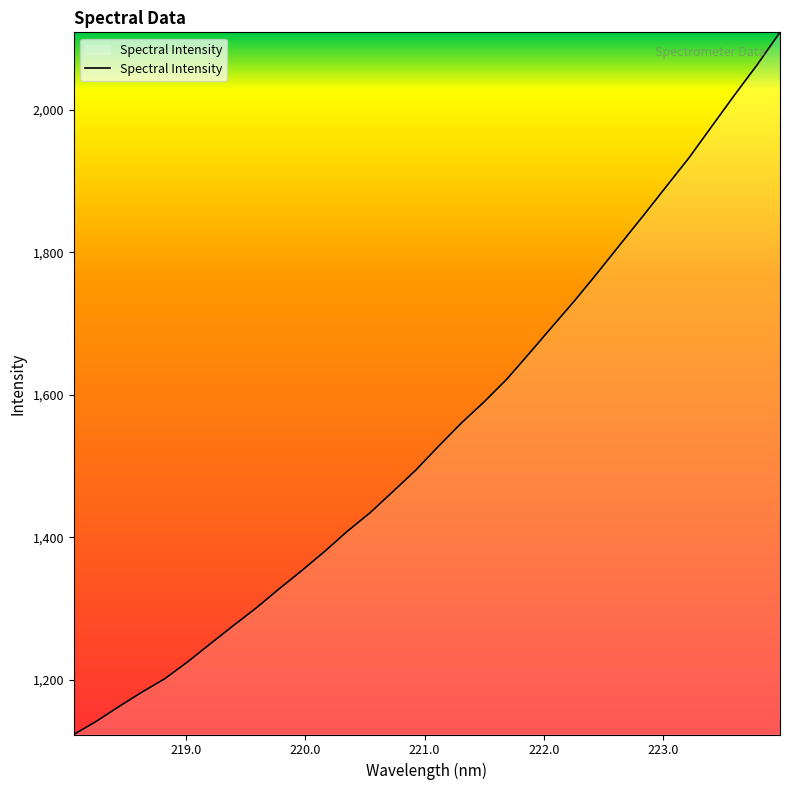

What is the difference between the maximum and minimum values?

985.7